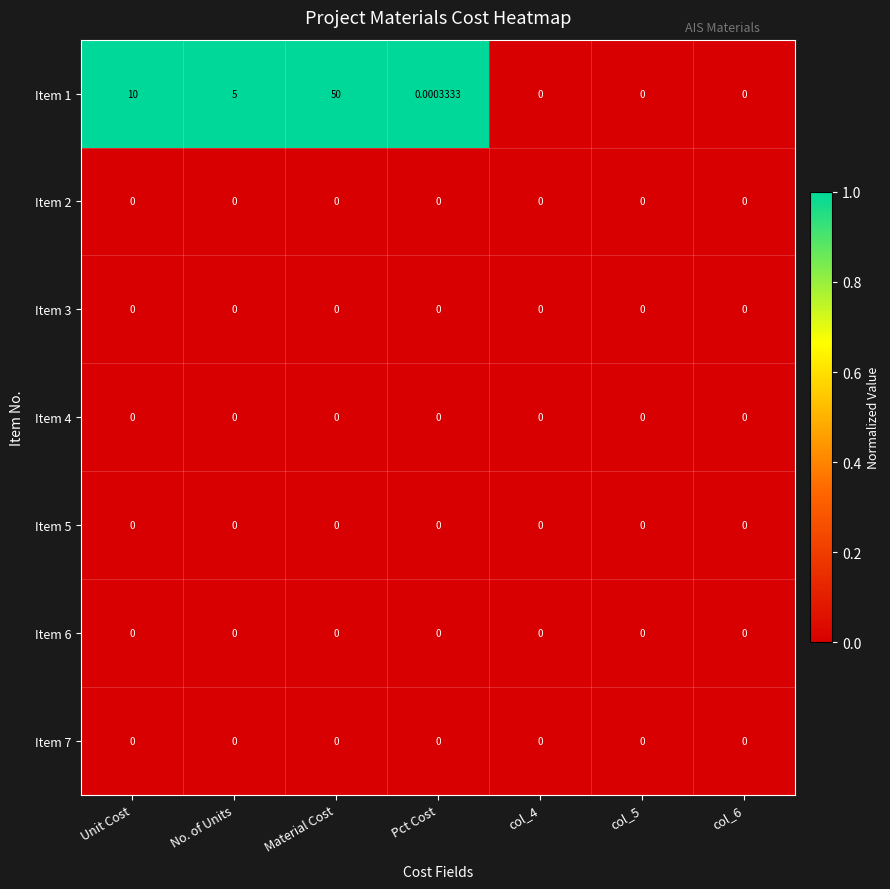

At which category is the sum across all series the highest?

Material Cost